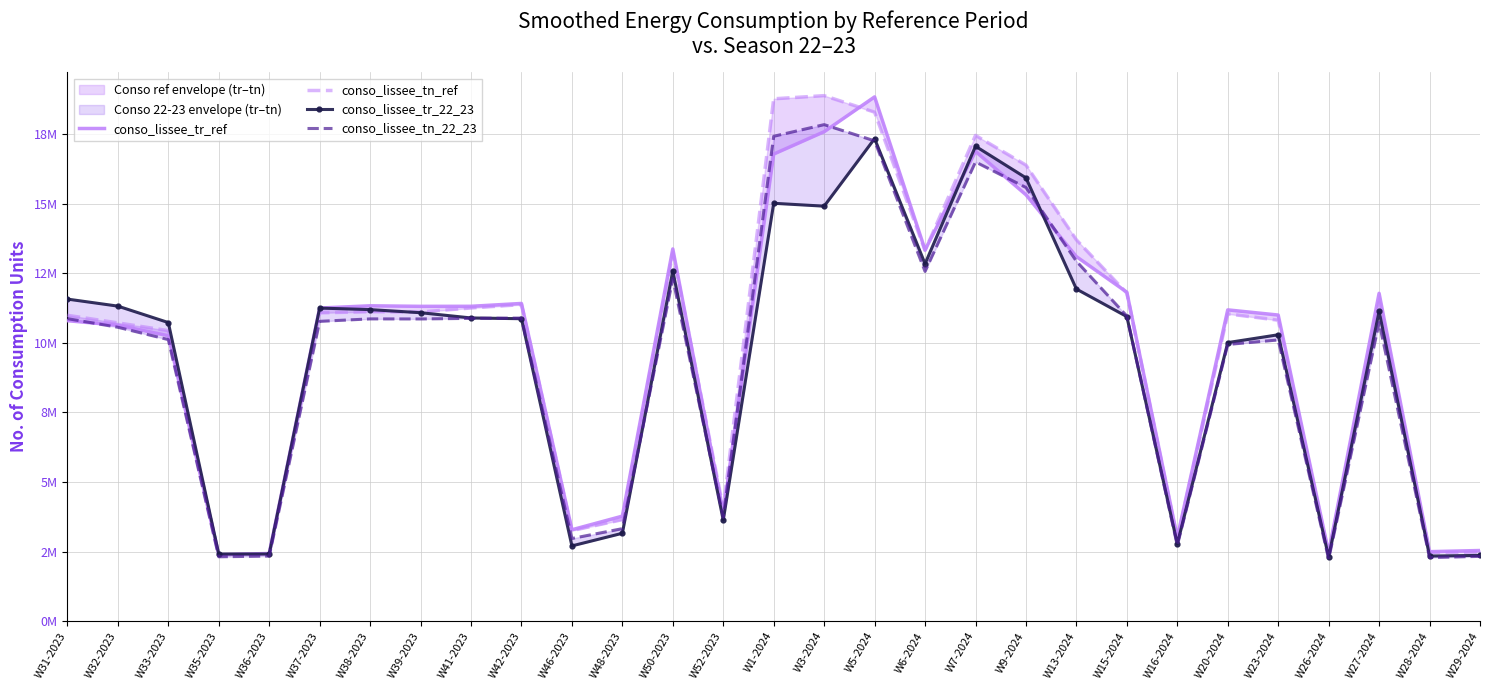

How many categories are shown in the chart?

29